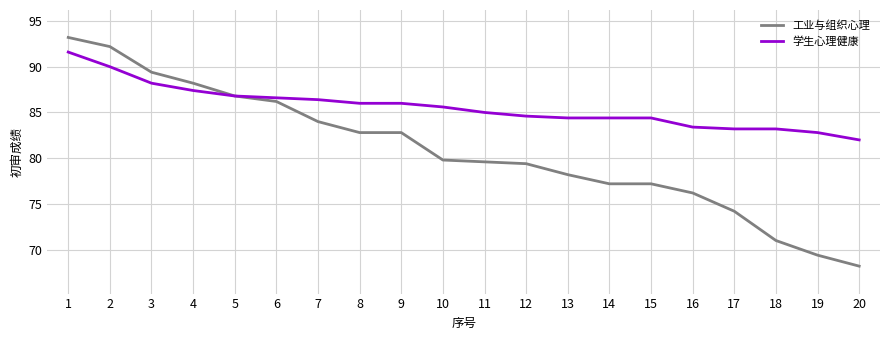

The 学生心理健康 series shows 128.9 at 17. True or false?

False